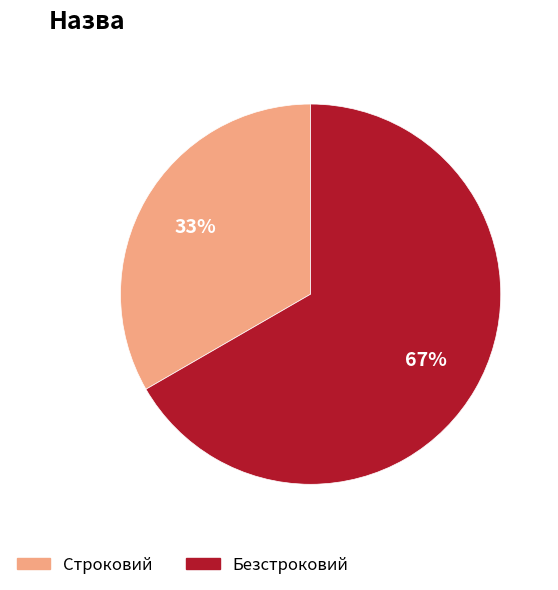

Combined, do Строковий and Безстроковий account for over 50%?

Yes